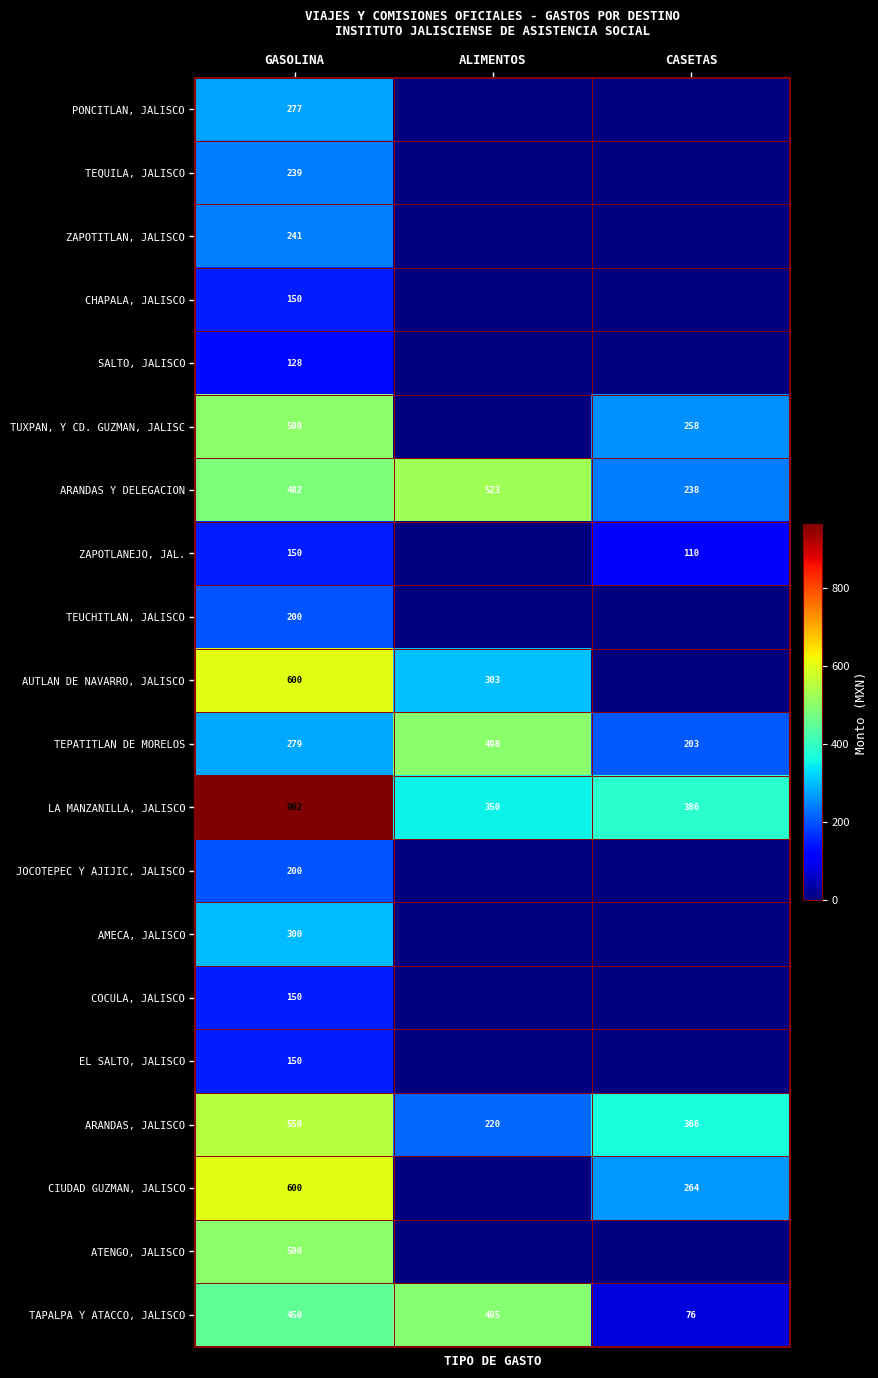

What is the difference between the maximum and minimum values in the TEPATITLAN DE MORELOS series?

295